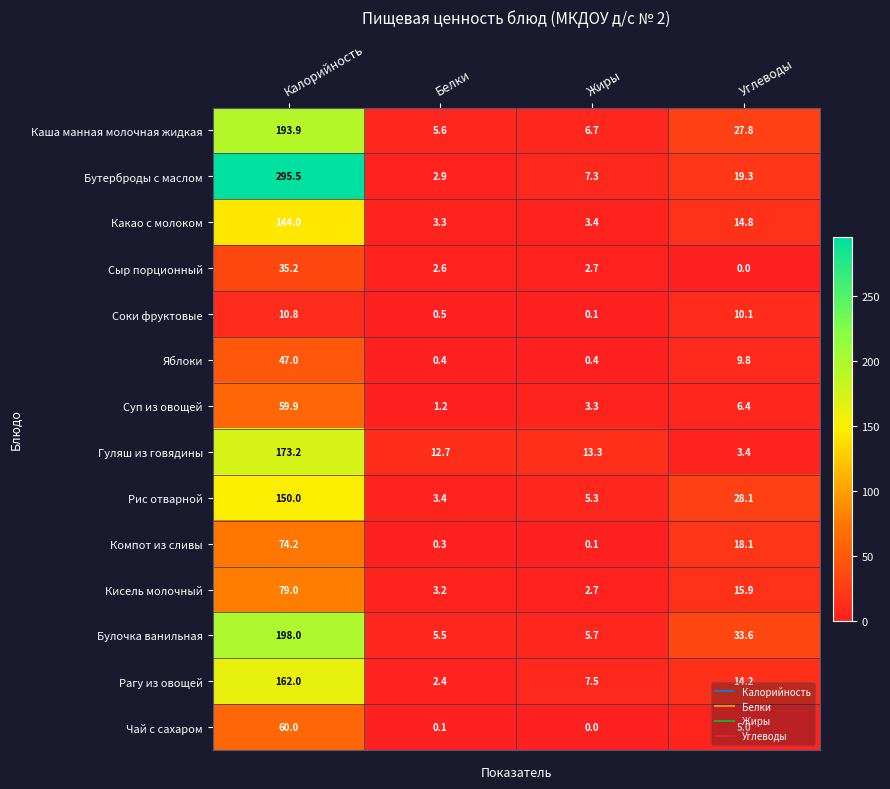

How many data points does each series have?

4